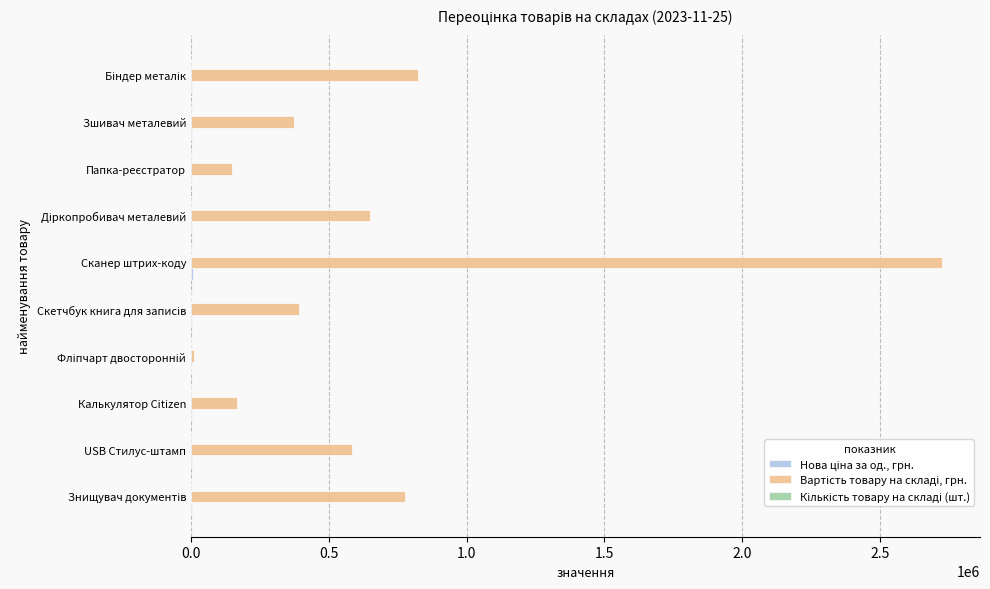

Which category has the highest value across all series?

Сканер штрих-коду